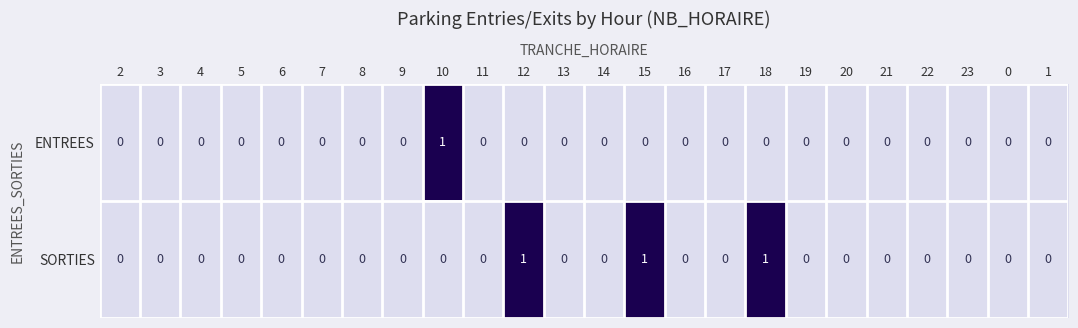

The ENTREES series shows 0 at 11. True or false?

True